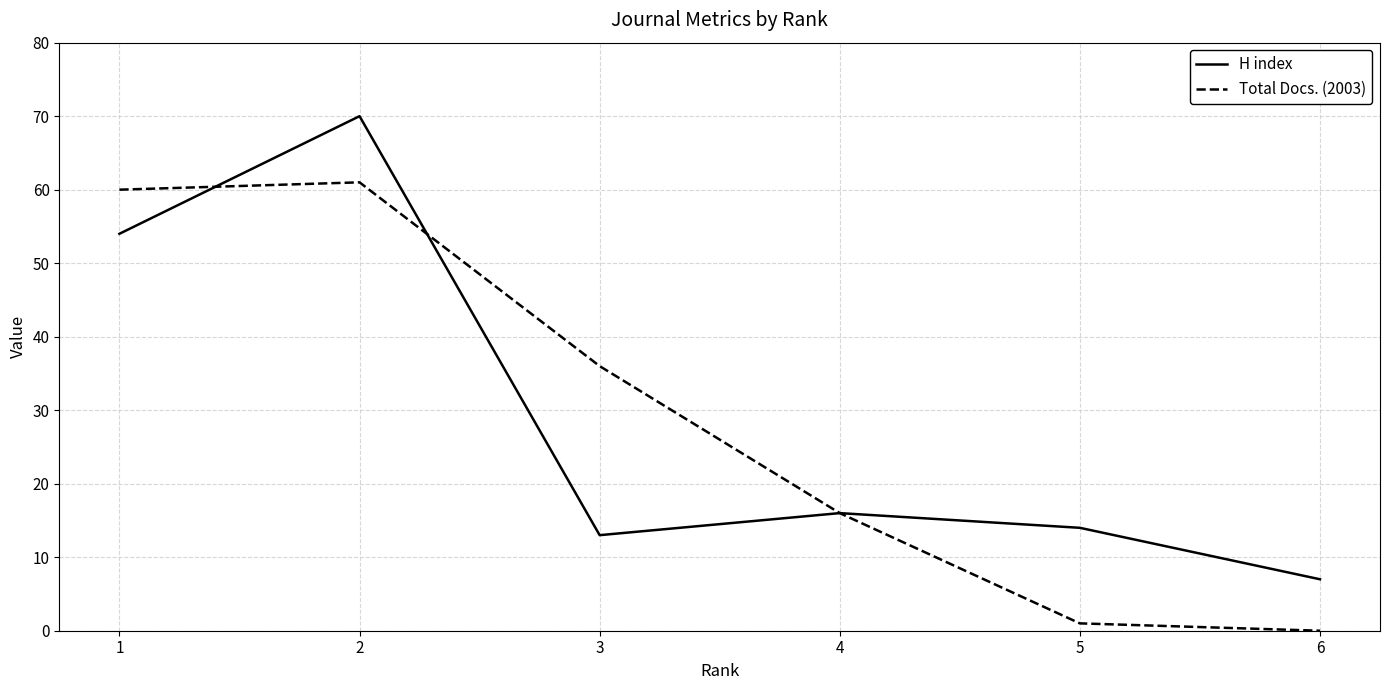

At which label does H index first exceed 16?

1